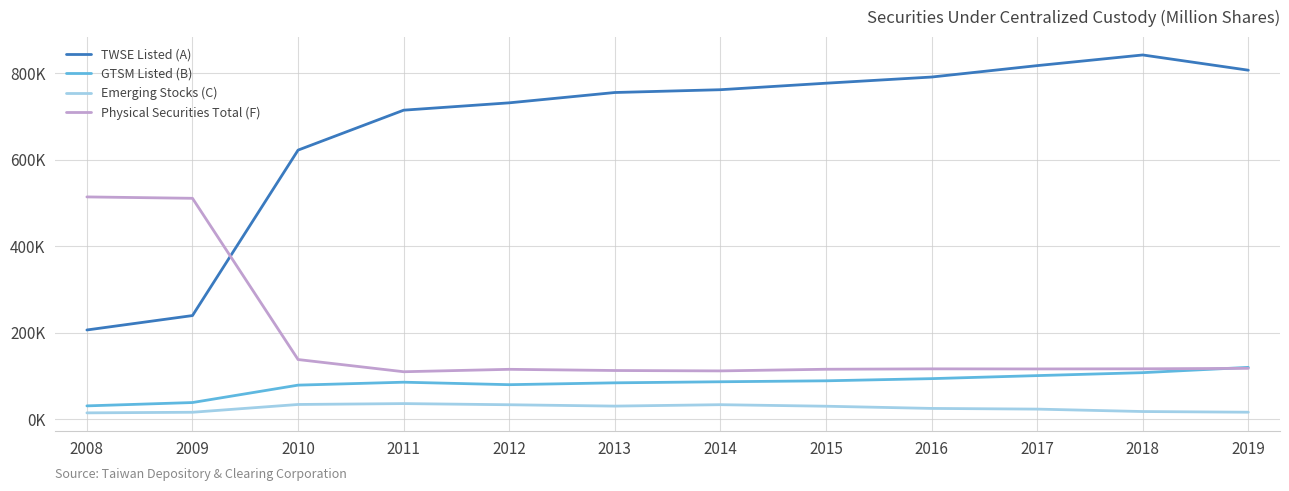

What is the greatest value displayed?

842889